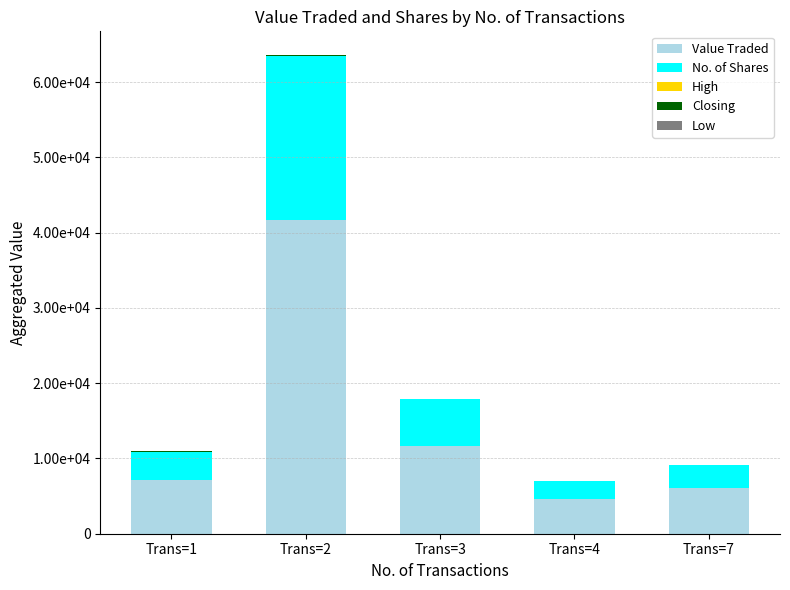

Are the bars horizontal?

No